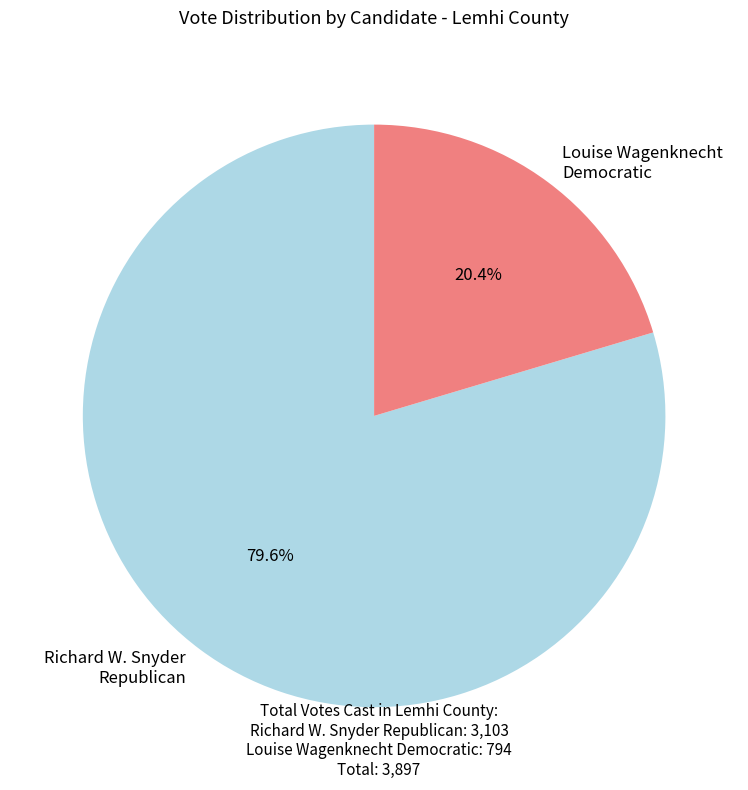

Is there any slice that represents more than half of the pie?

Yes